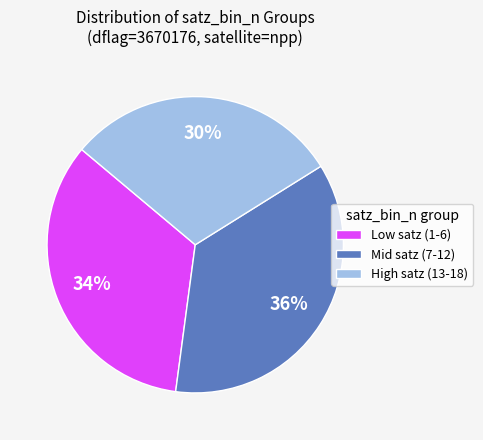

Does any single category account for the majority?

No